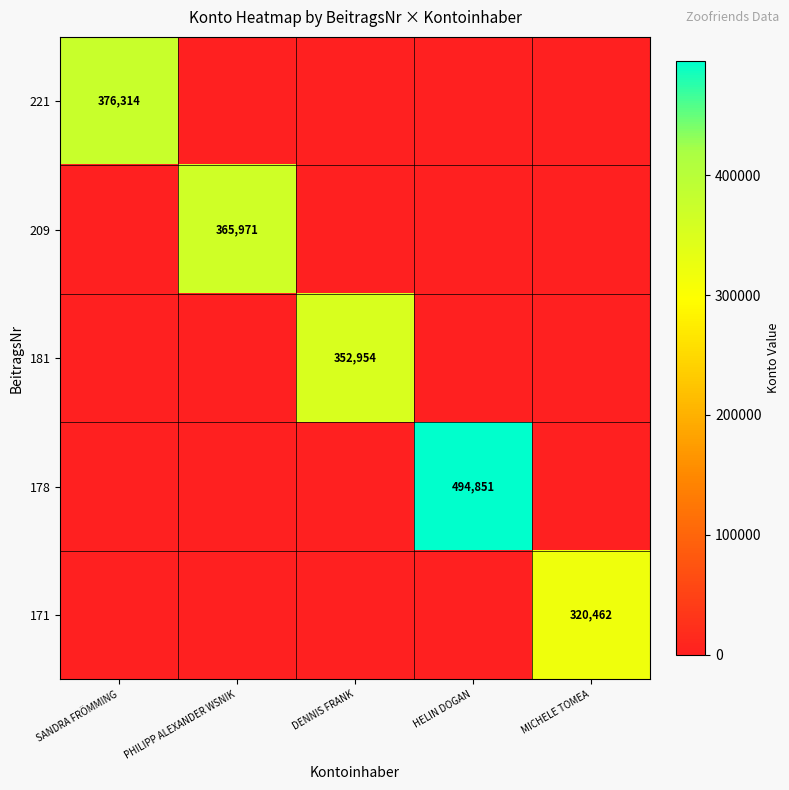

The value of 178 at HELIN DOGAN is 494851. True or false?

True